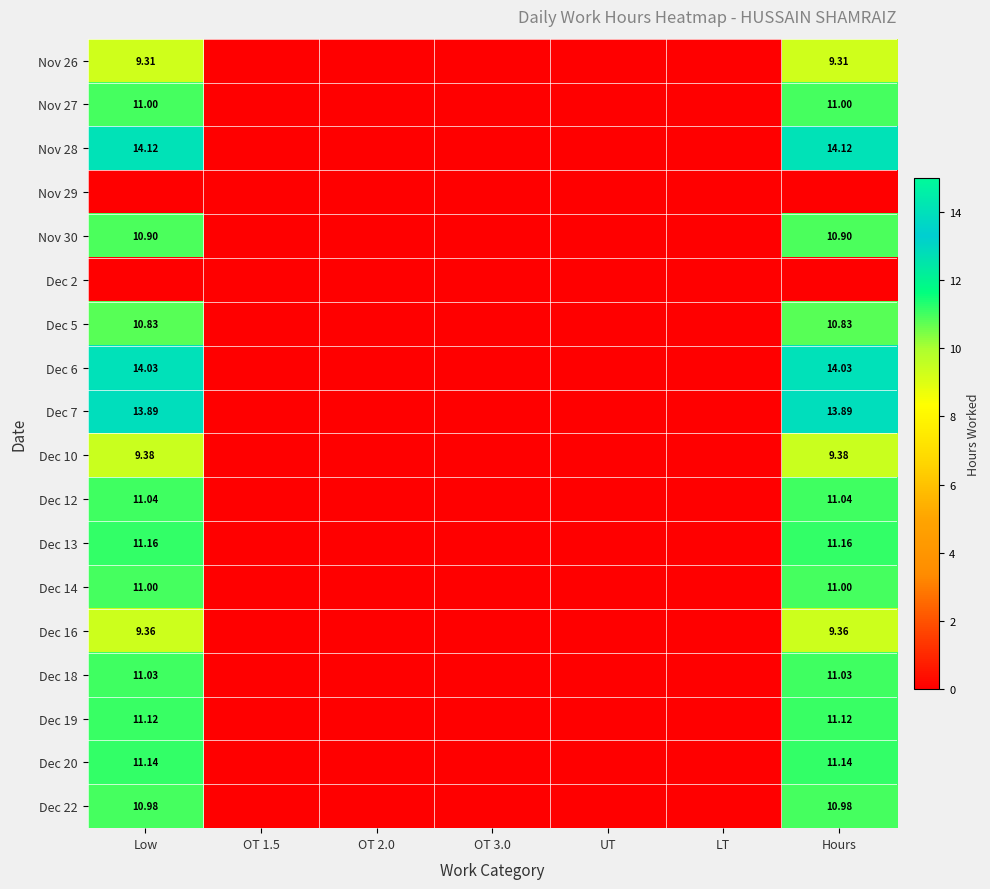

What is the maximum value shown in the chart?

14.1